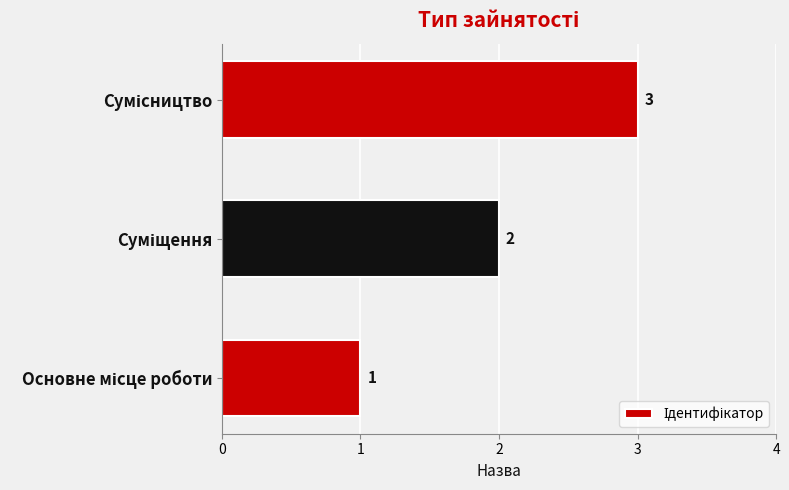

What is the sum of all values?

6